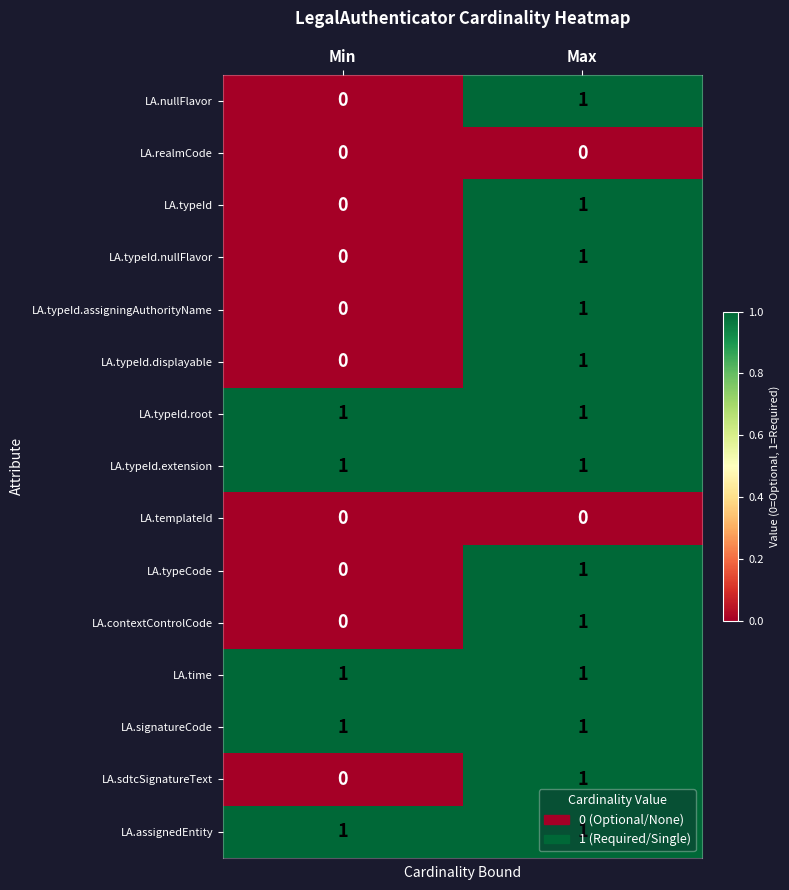

At which category is the sum across all series the highest?

Max